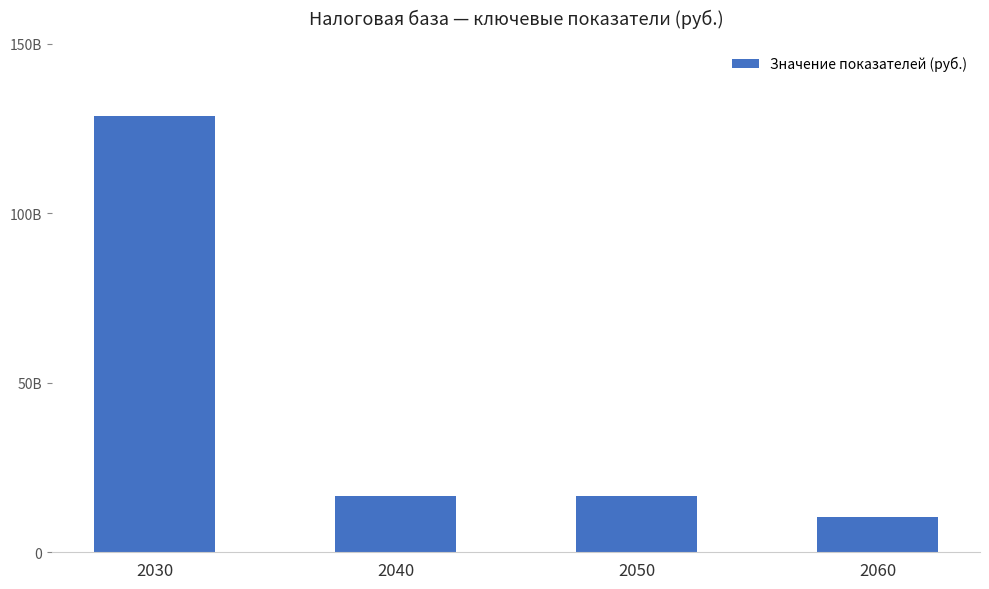

Does the chart contain any negative values?

No